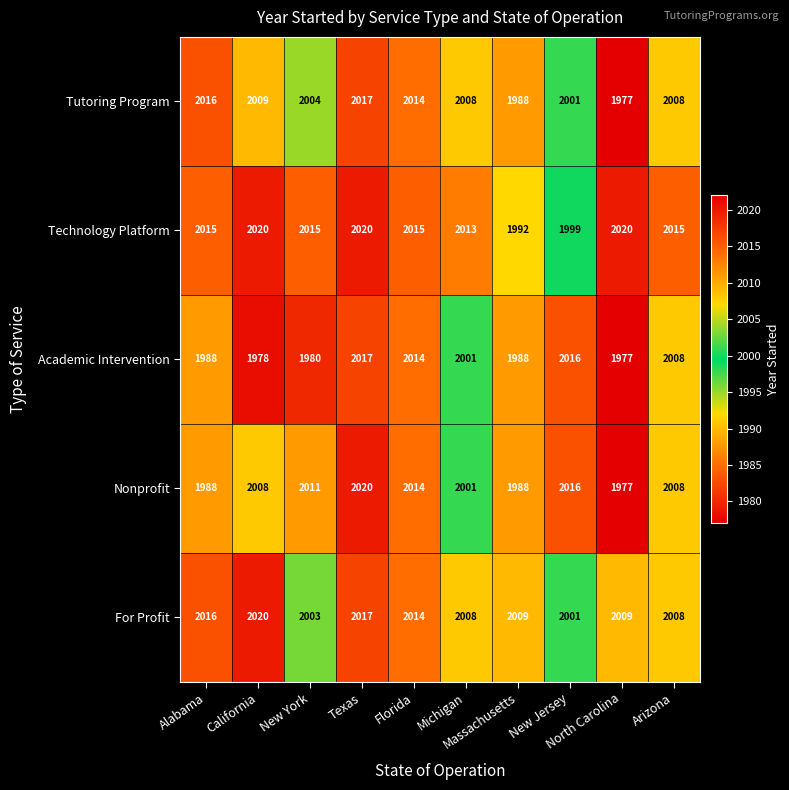

What is the greatest value displayed?

2020